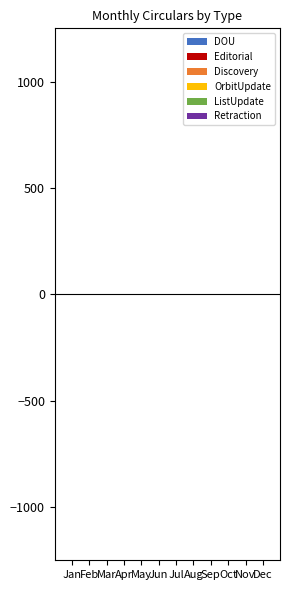

Count the number of categories in the chart.

12